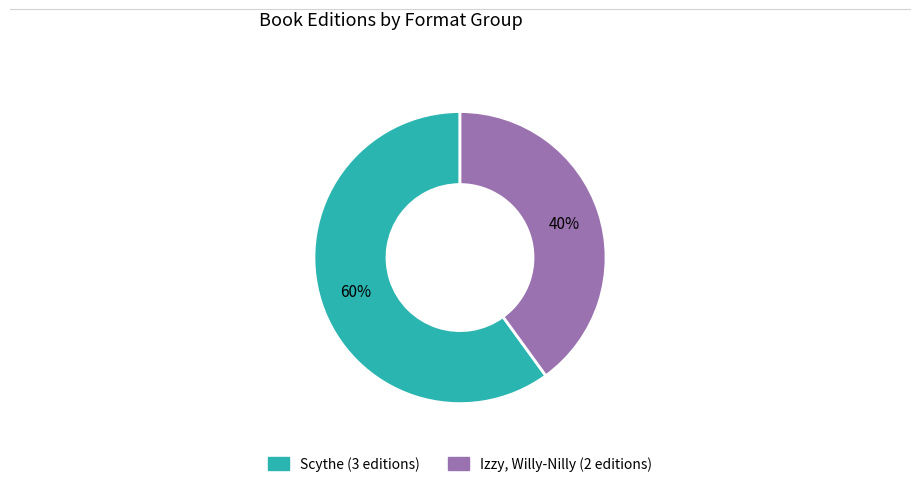

To the nearest percent, what is the average slice percentage?

50%